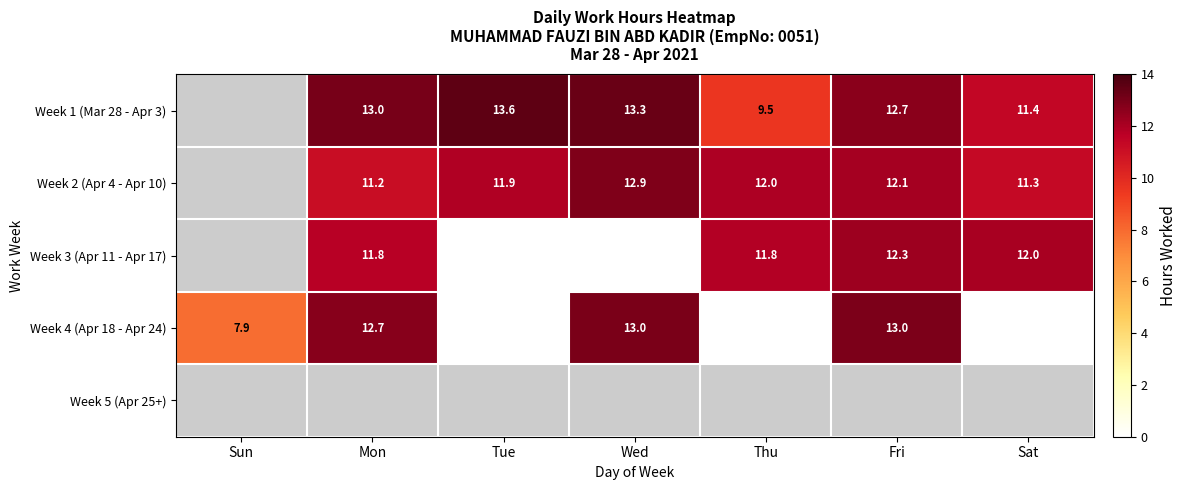

True or false: Week 1 (Mar 28 - Apr 3) has a value of 13.8 at Thu.

False